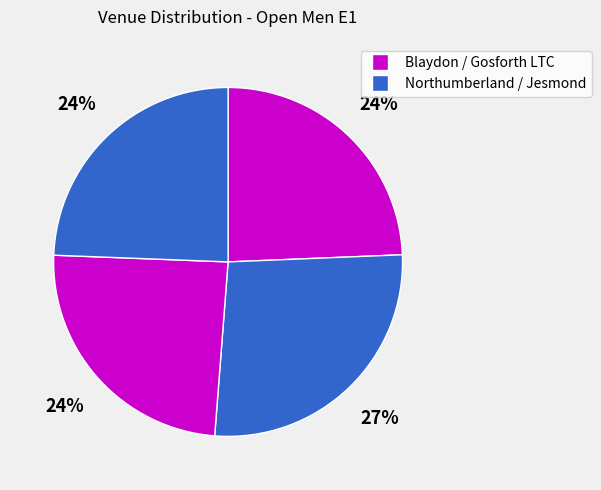

Is there any slice that represents more than half of the pie?

No